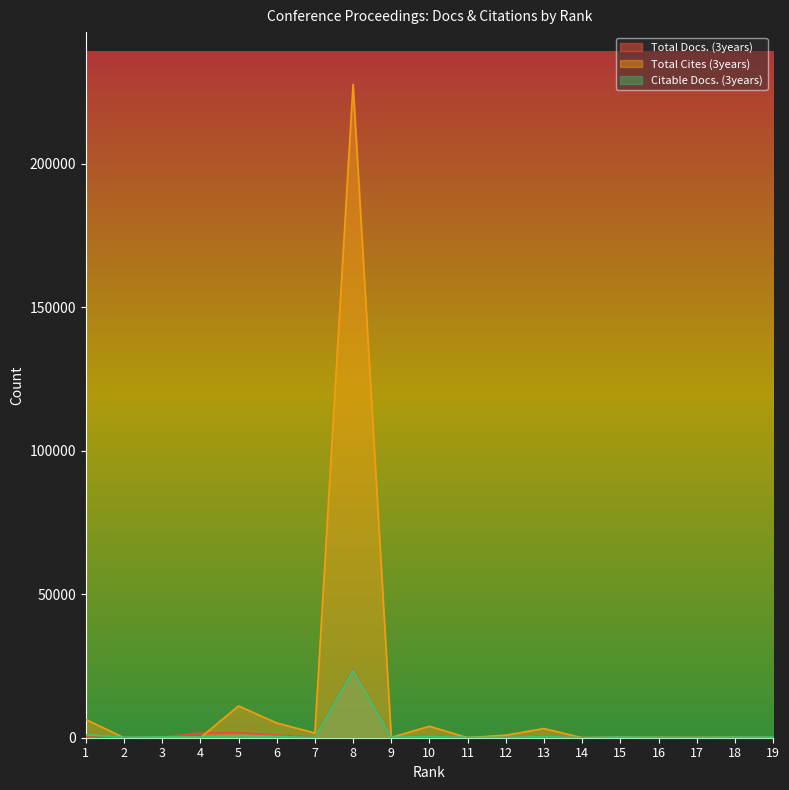

What value does the Total Cites (3years) series have at 9, to the nearest 100?

100